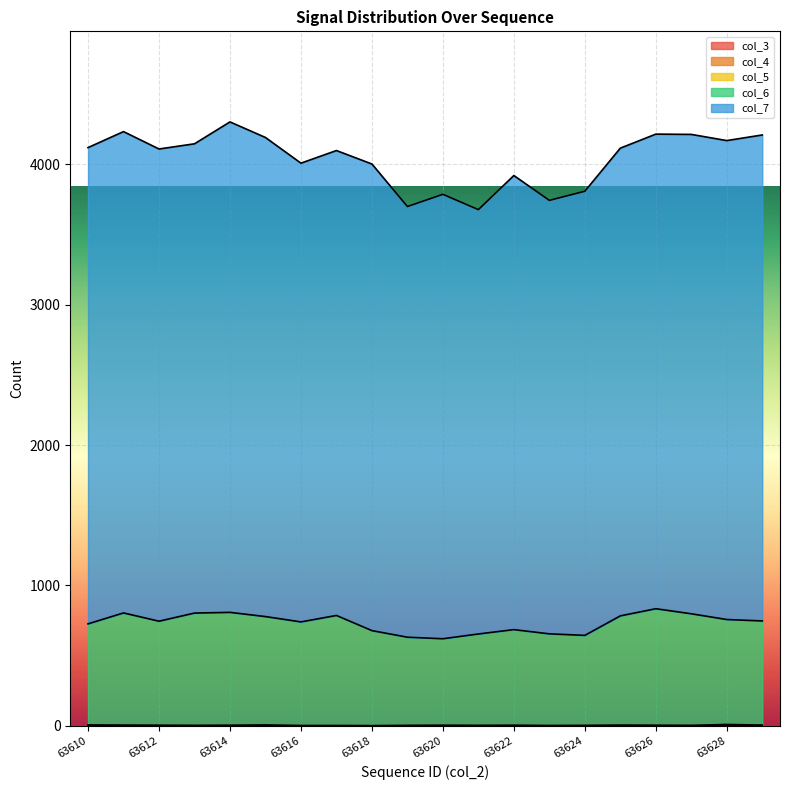

Which series has the largest total across all categories?

col_7